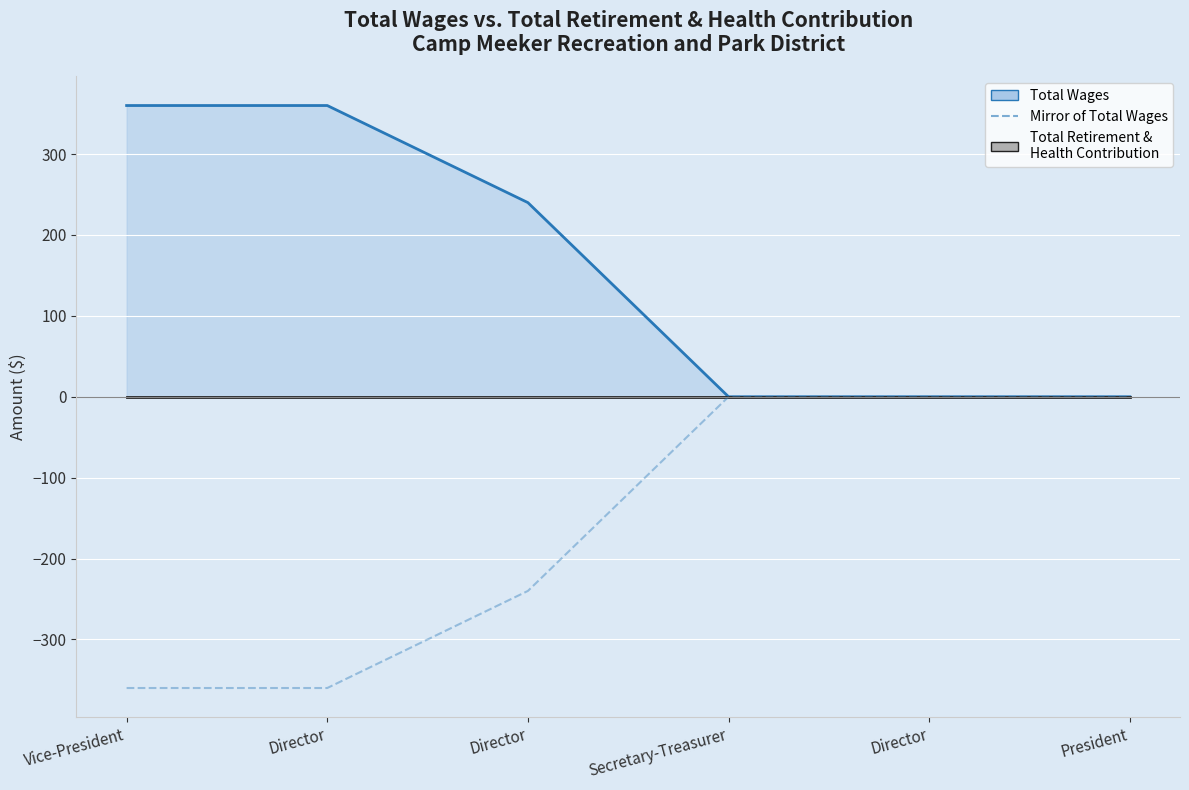

Reading right to left, extract all data points from this chart.

0	0	0	-240	-360	-360